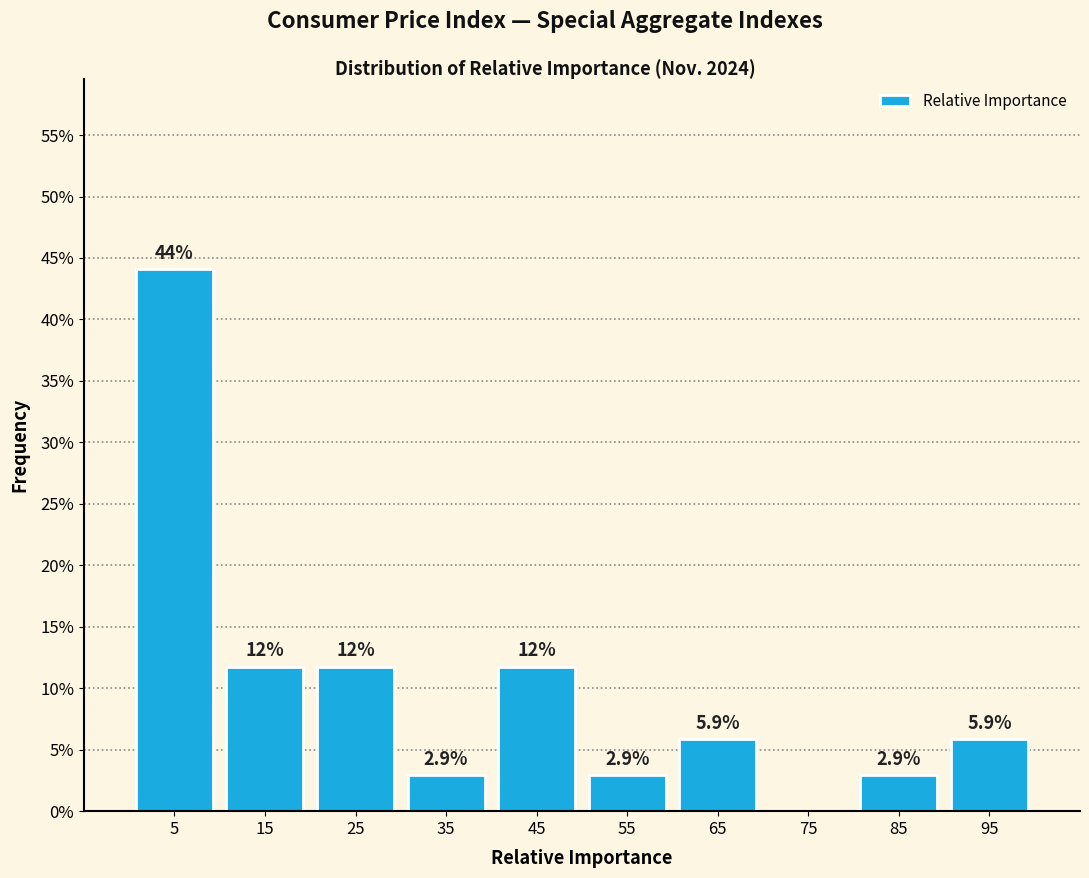

Over which range of the x-axis is the bar tallest?

0 to 10